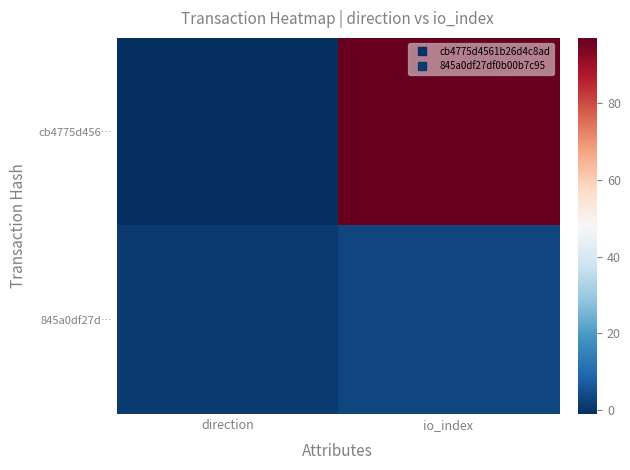

Which series changed the most between direction and io_index?

cb4775d456…